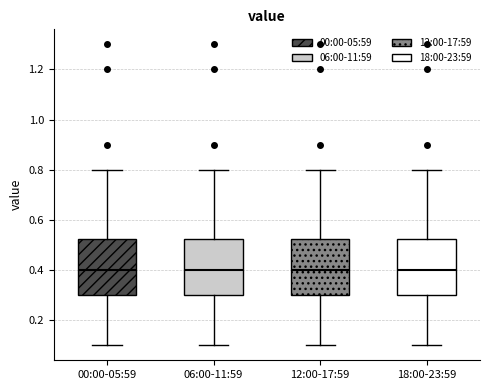

Where does the upper whisker of the box for 06:00-11:59 end on the y-axis? The values are not printed on the chart, so give them approximately, as read against the axis.

0.80